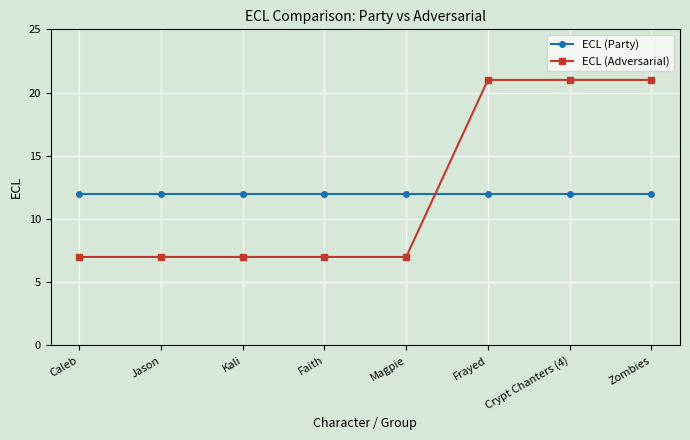

What is the difference between the highest and lowest values at Zombies?

9